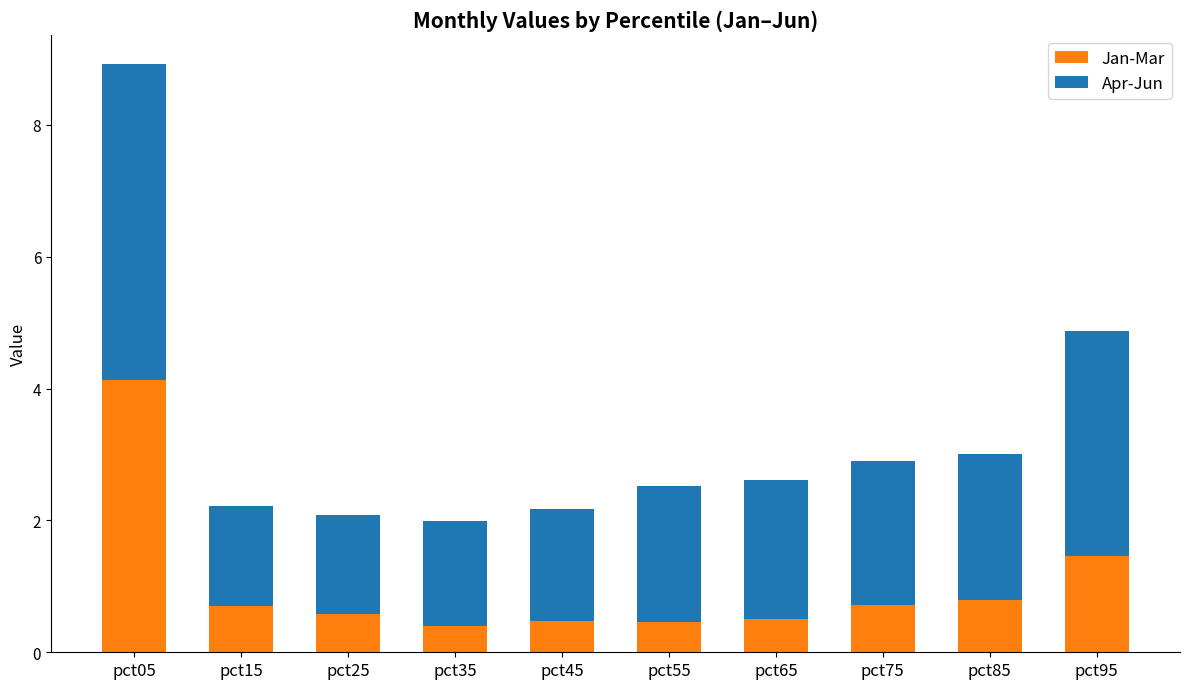

What is the total value across all series at pct15?

2.2